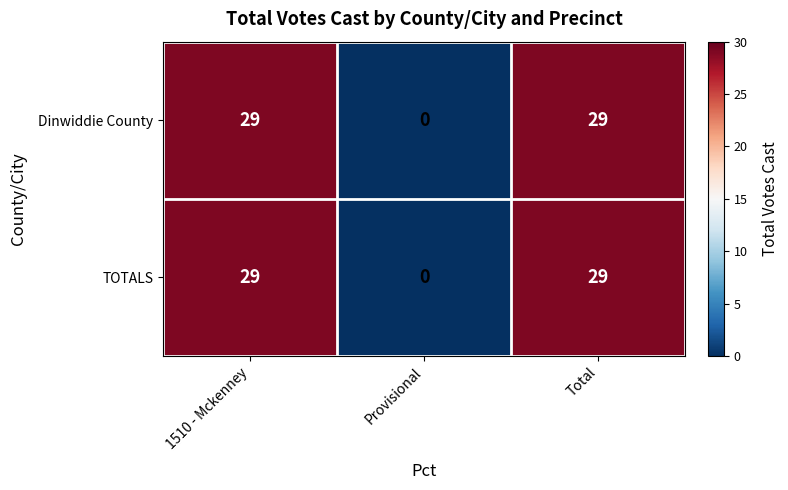

What is the total value across all series at 1510 - Mckenney?

58